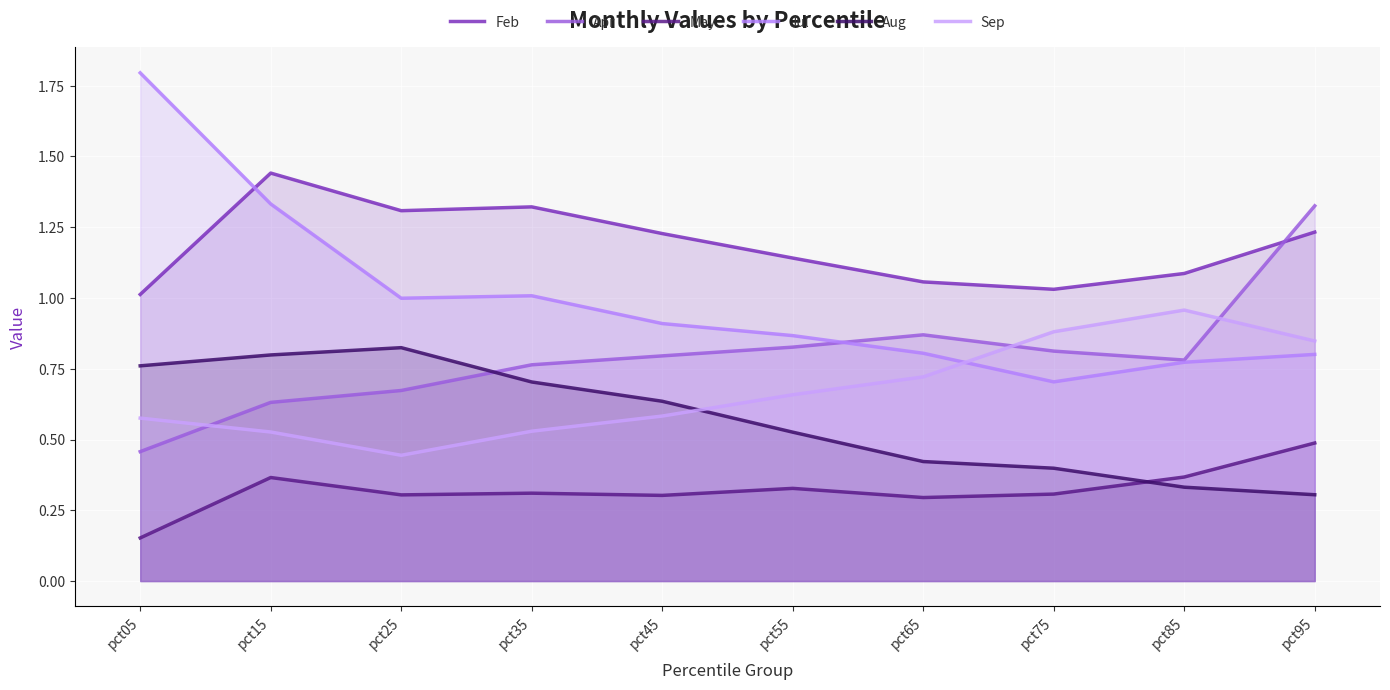

What is the value of the Sep point at the 1st from the left?

0.6